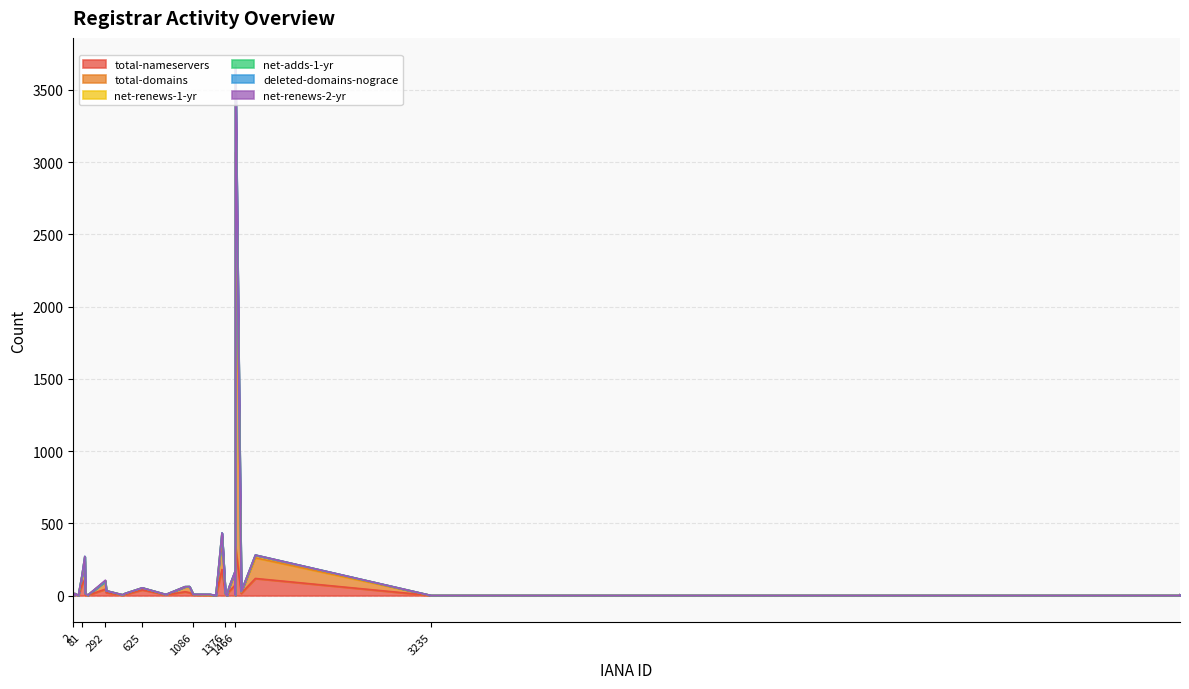

True or false: net-adds-1-yr and total-nameservers intersect in this chart.

False